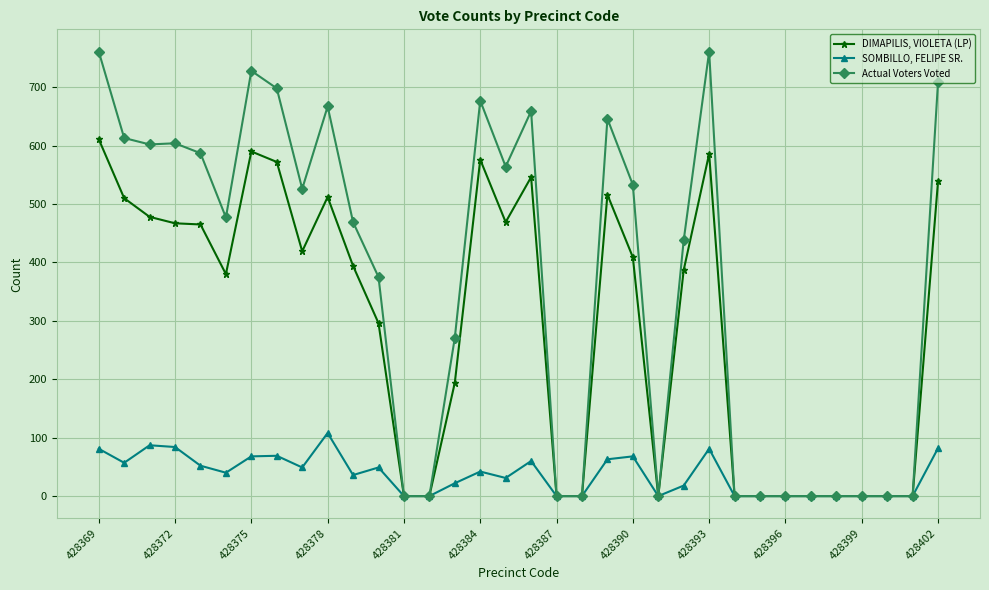

Which series has the largest range (max minus min)?

Actual Voters Voted